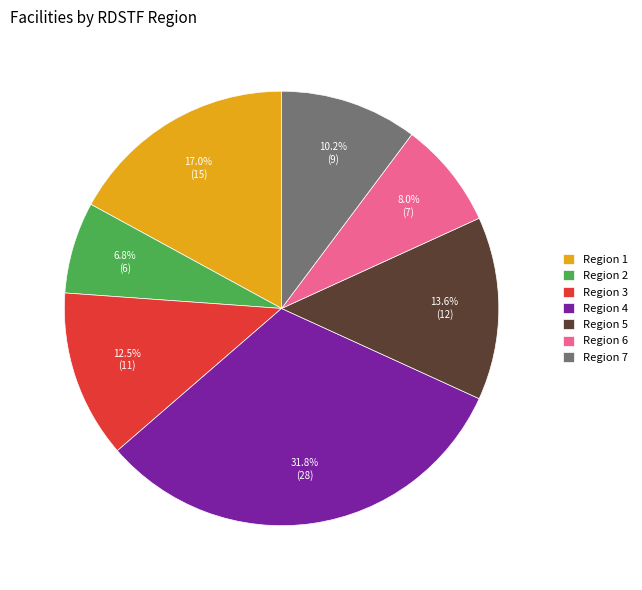

Combined, what portion of the pie is Region 4 and Region 3?

44.3%